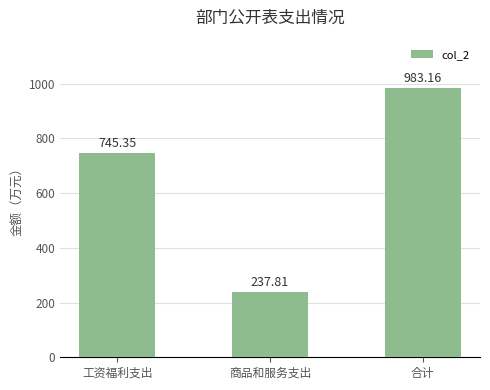

At which label does the data first exceed 745?

工资福利支出